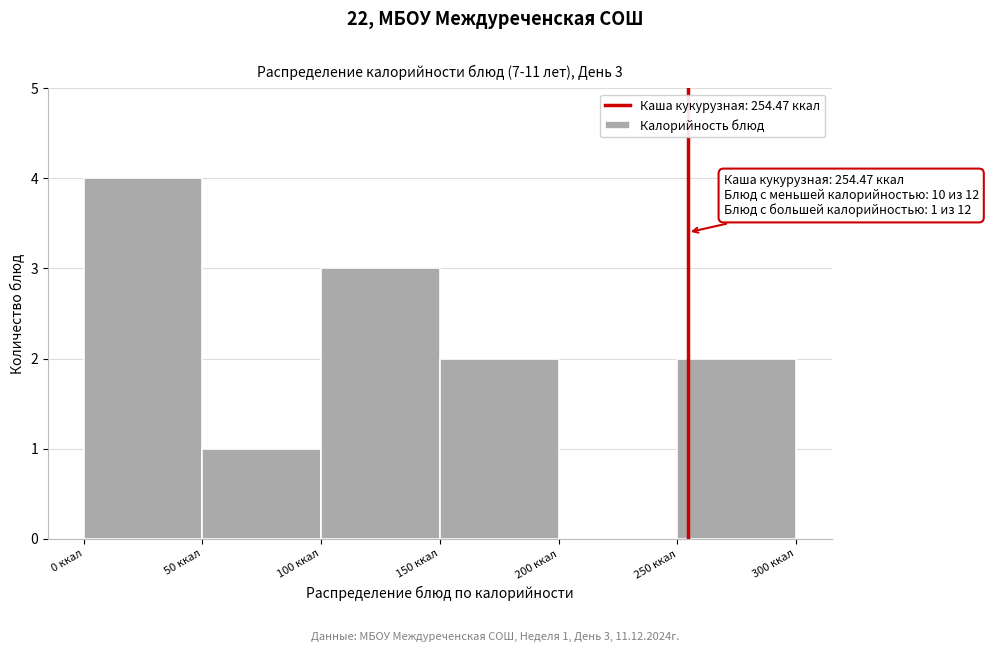

Over which range of the x-axis is the bar tallest?

0 to 50